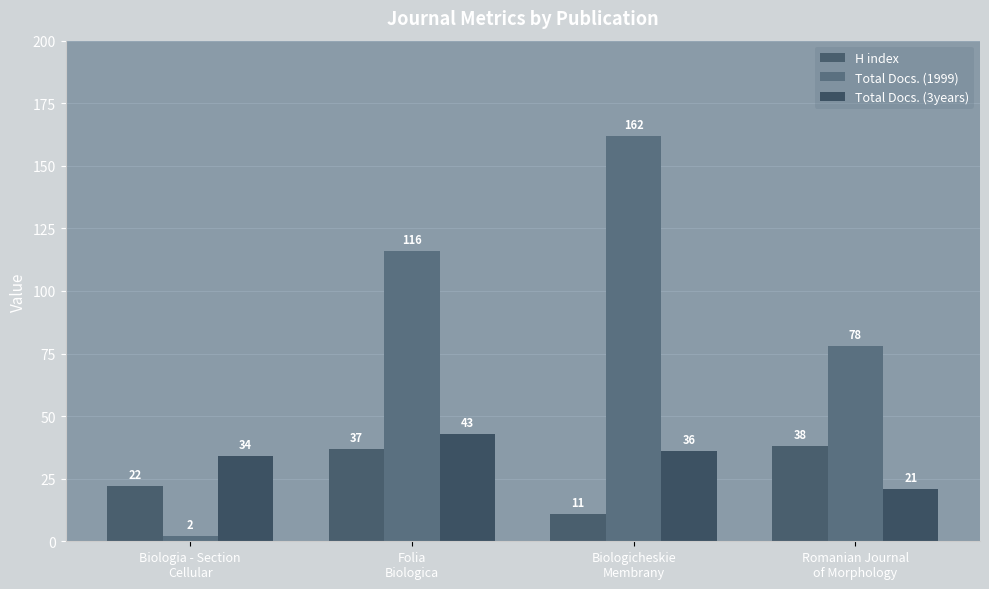

How many groups of bars are there?

4